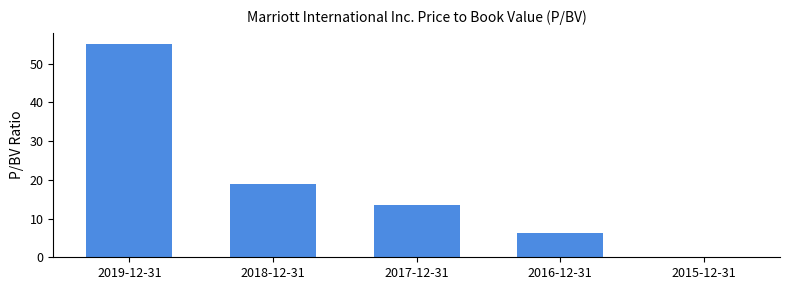

Are the bars grouped side by side (vs. stacked)?

No